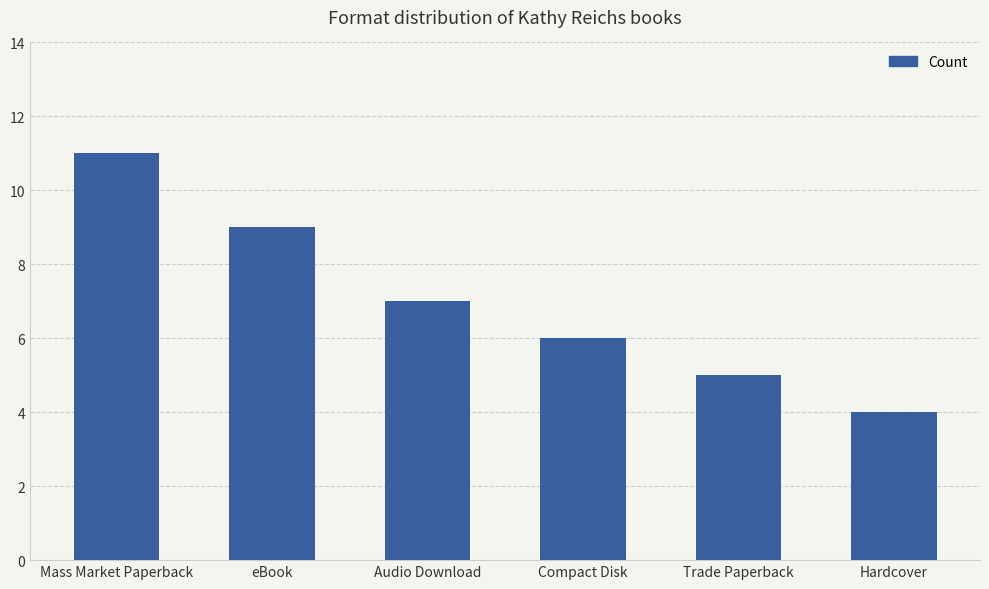

What position from the left is Compact Disk?

4